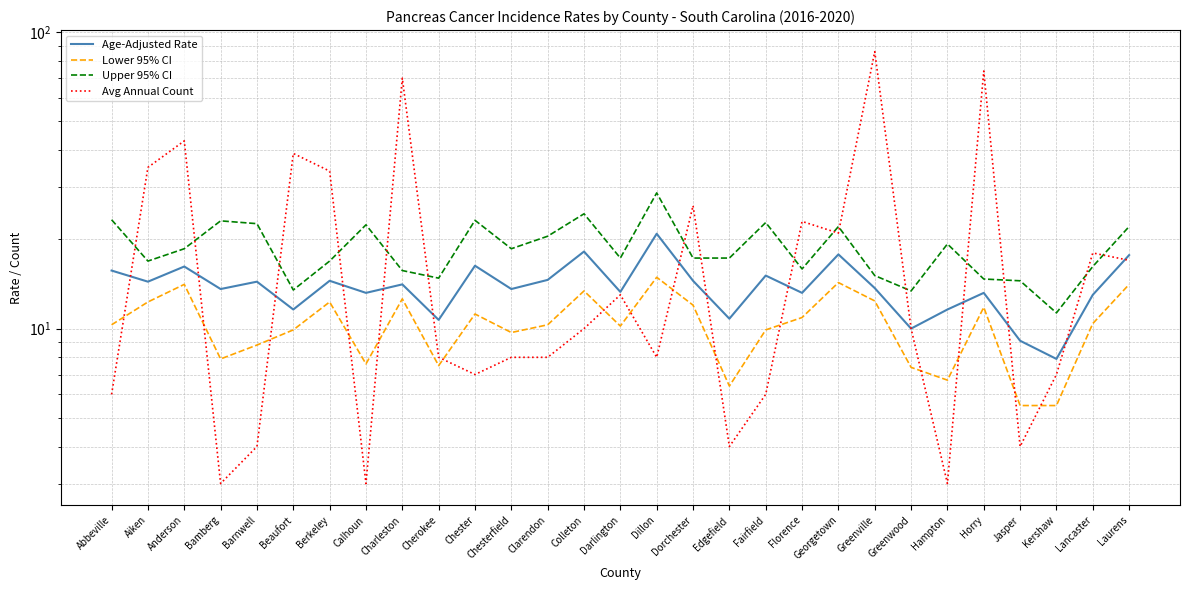

Count the number of categories in the chart.

29